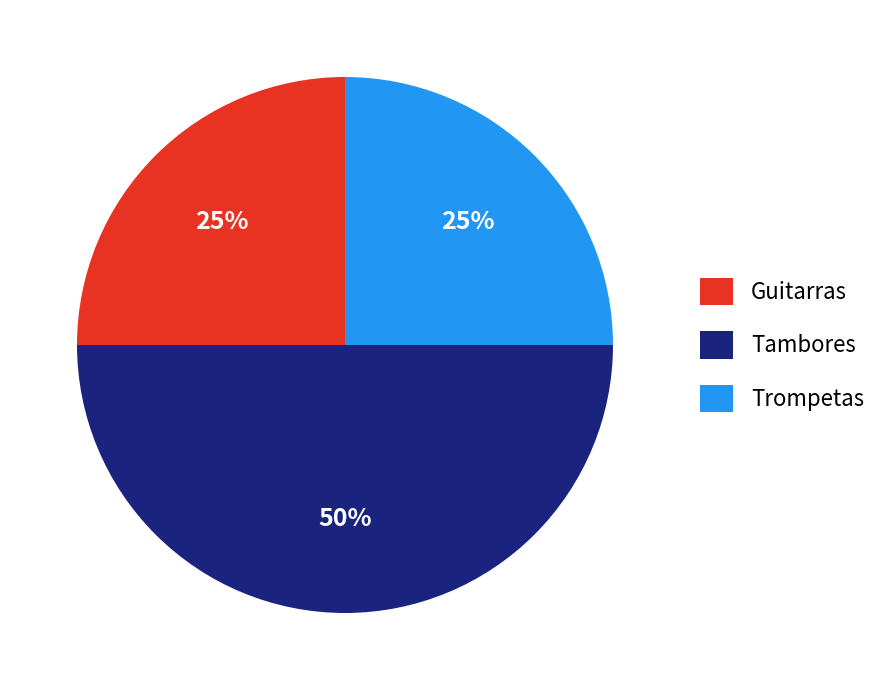

Which category has the biggest portion of the pie?

Tambores